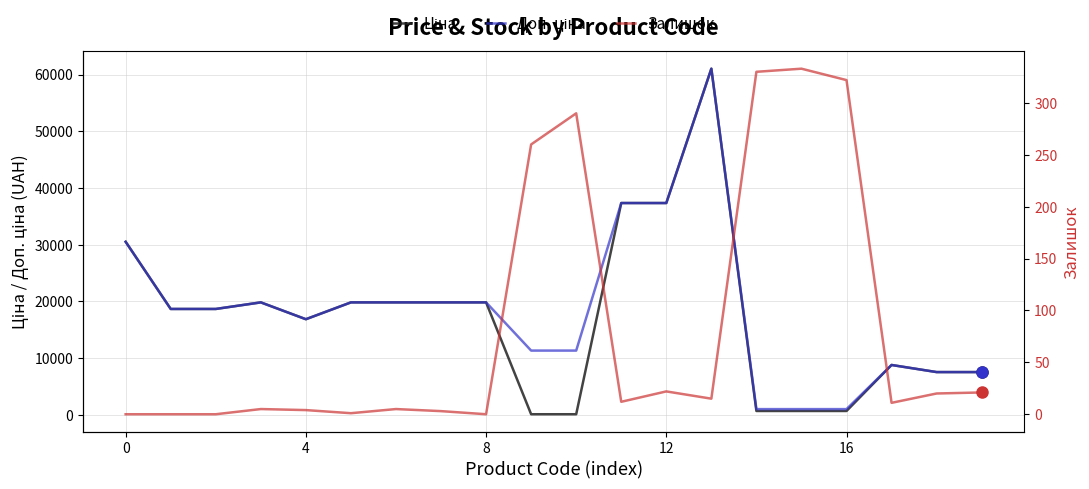

What is the difference between the maximum and minimum values in the Ціна series?

60911.4